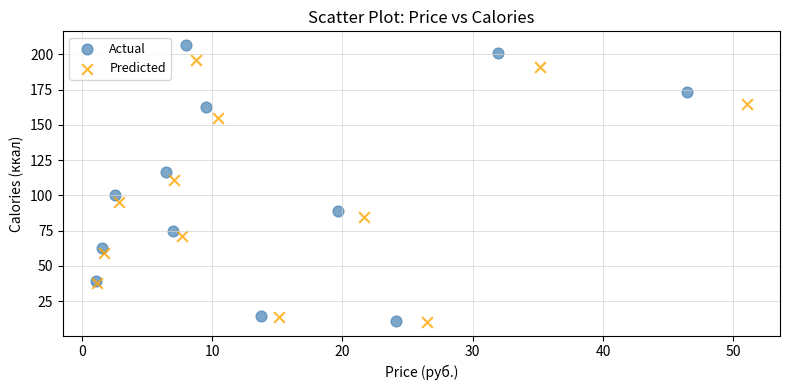

Which series reaches the maximum Y coordinate?

Actual